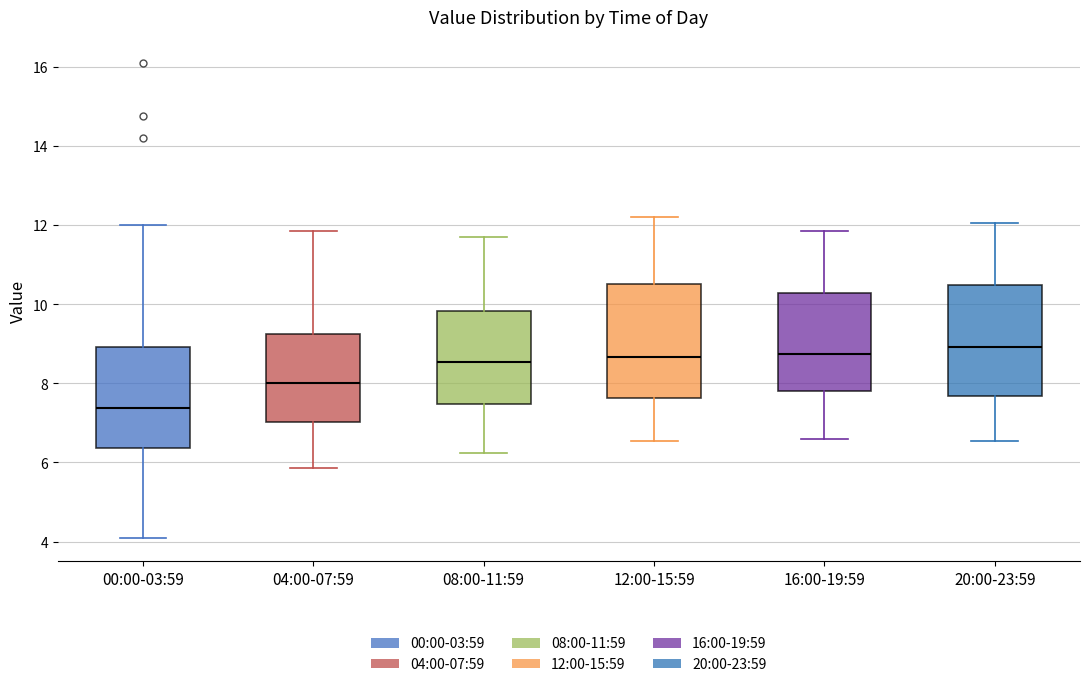

Reading left to right, transcribe this box plot: for each box, give where its median line is, the range the box spans, and where its two whiskers end, as read against the y-axis. The values are not printed on the chart, so give them approximately, as read against the axis.

00:00-03:59: median 7.4, box 6.4 to 9.0, whiskers 4.2 to 12.0
04:00-07:59: median 8.0, box 7.0 to 9.2, whiskers 5.8 to 11.8
08:00-11:59: median 8.6, box 7.4 to 9.8, whiskers 6.2 to 11.8
12:00-15:59: median 8.6, box 7.6 to 10.6, whiskers 6.6 to 12.2
16:00-19:59: median 8.8, box 7.8 to 10.2, whiskers 6.6 to 11.8
20:00-23:59: median 9.0, box 7.6 to 10.4, whiskers 6.6 to 12.0